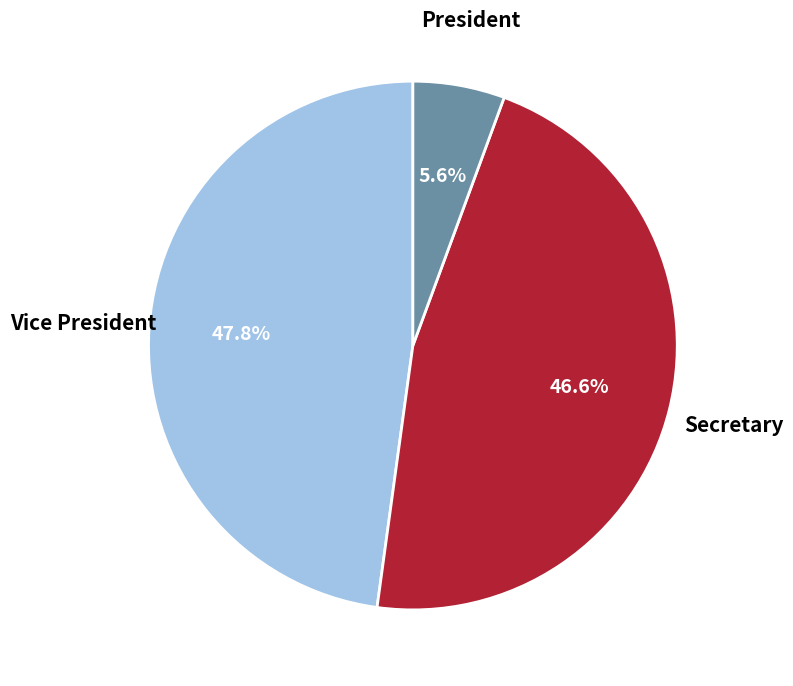

Does any single category account for the majority?

No